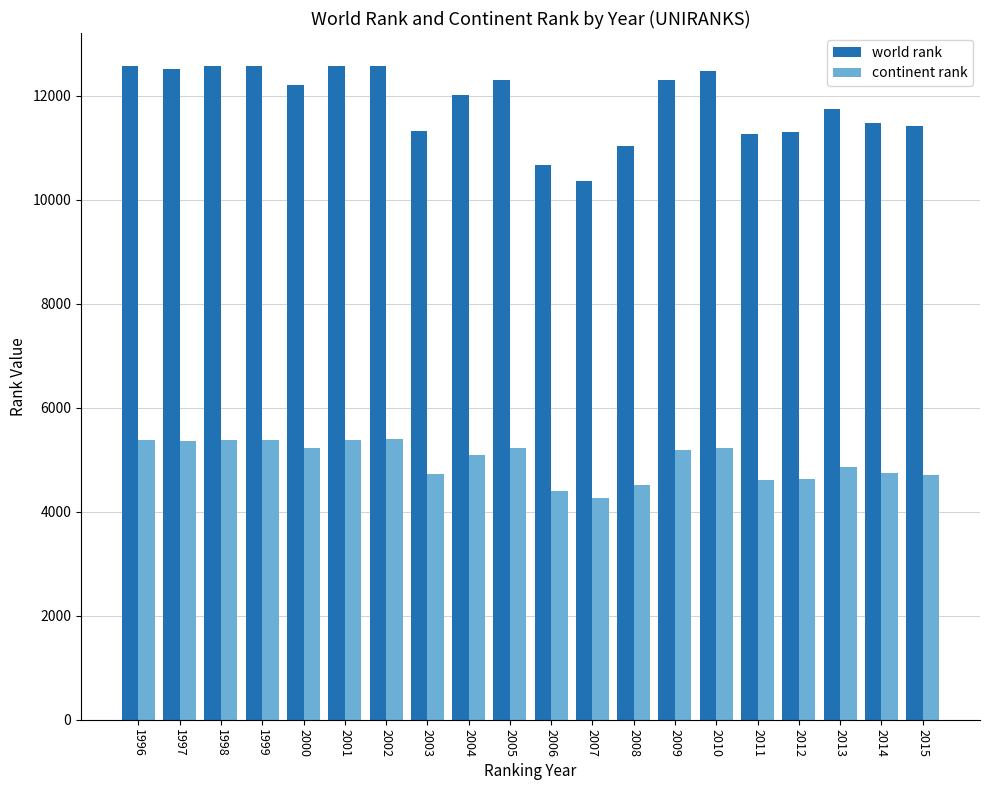

Which category has the lowest value across all series?

2007